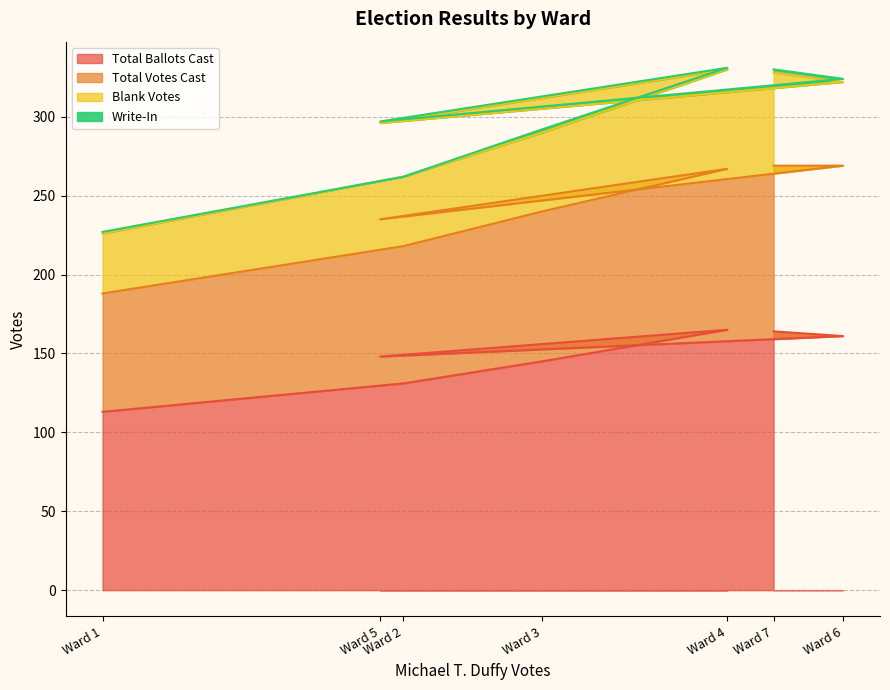

Does the chart display data point markers on the line(s)?

No